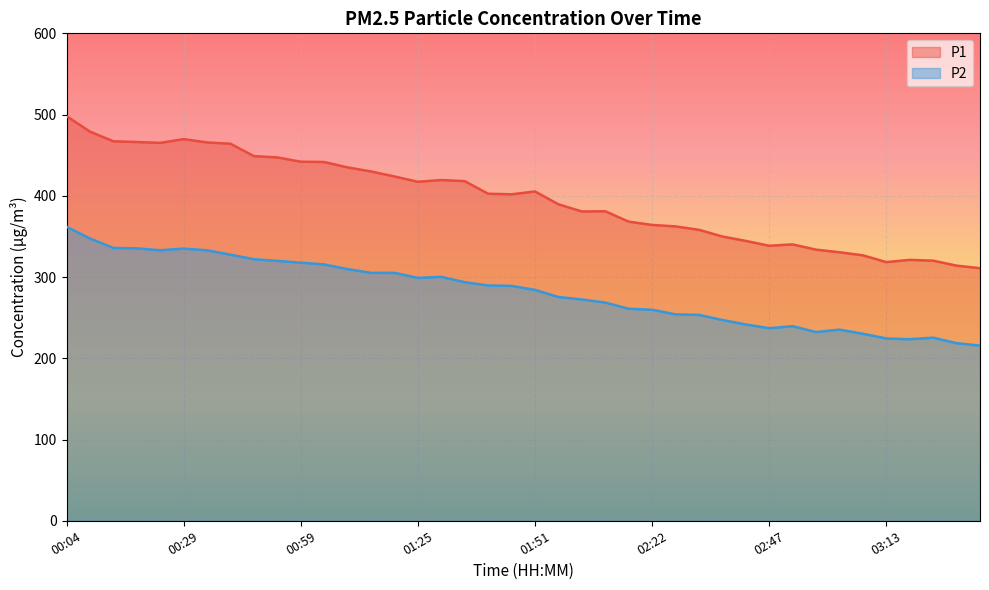

Which category has the lowest value in the P1 series?

03:33